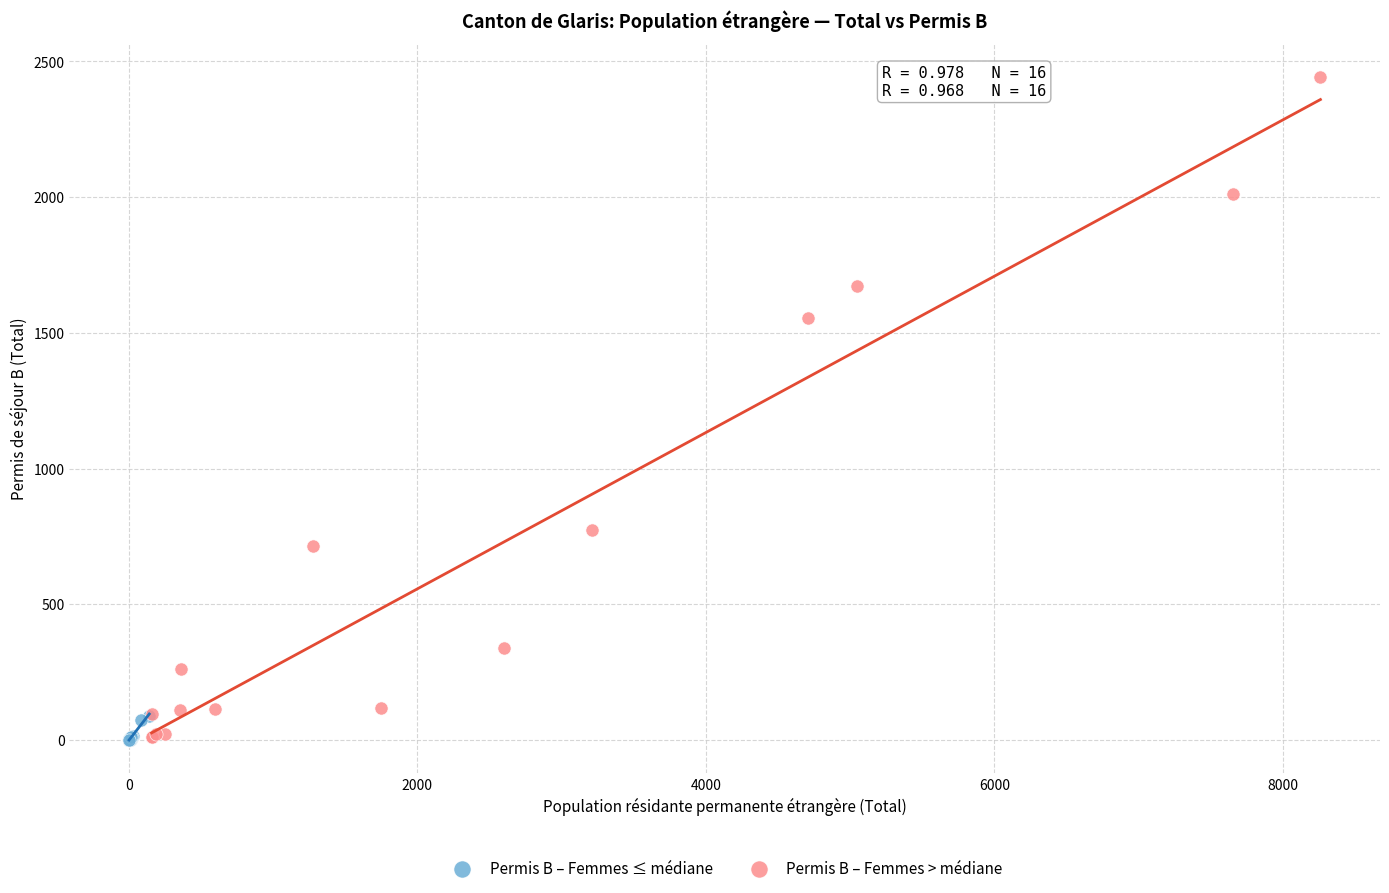

Which series has the largest Y range (max minus min)?

Permis B – Femmes > médiane